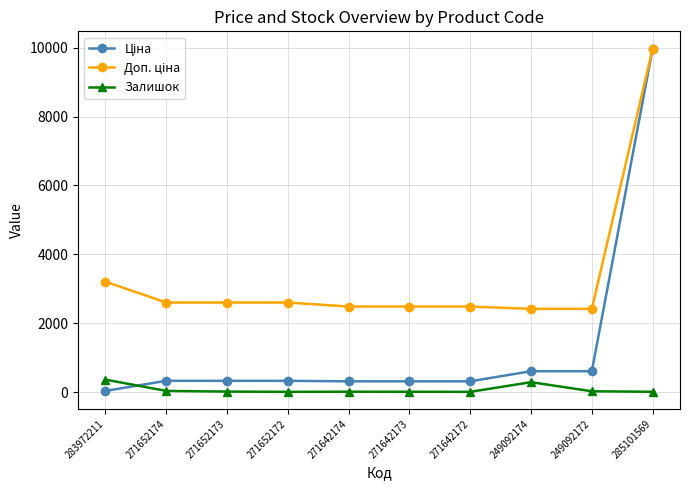

What is the greatest value displayed?

9975.0